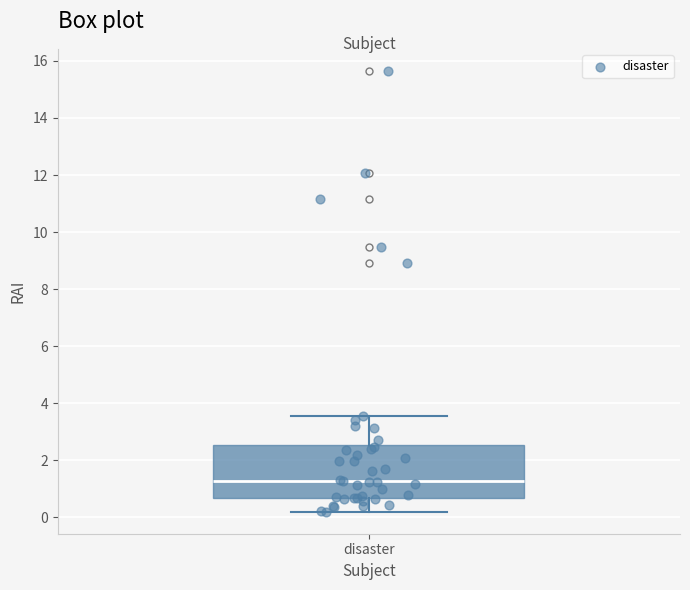

Where does the lower whisker of the box for disaster end on the y-axis? The values are not printed on the chart, so give them approximately, as read against the axis.

0.2